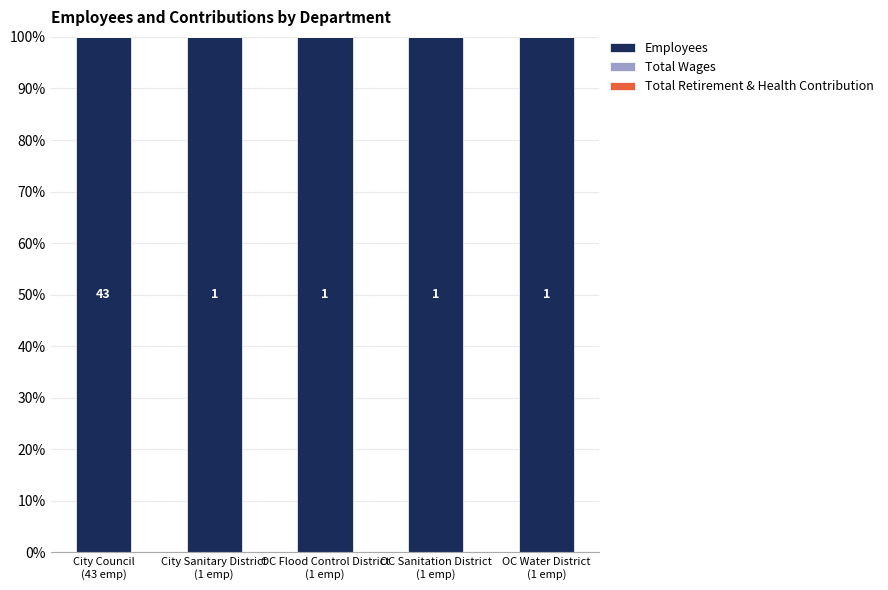

What is the label of the 5th bar from the left?

OC Water District
(1 emp)